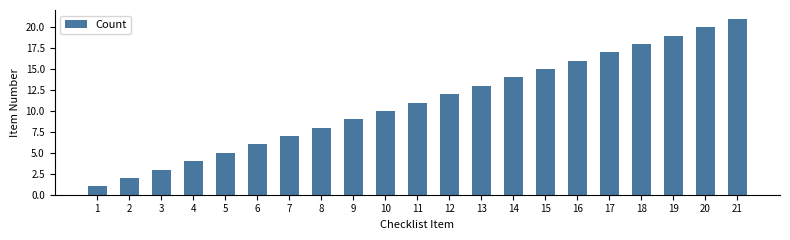

What is the approximate value at 14?

14